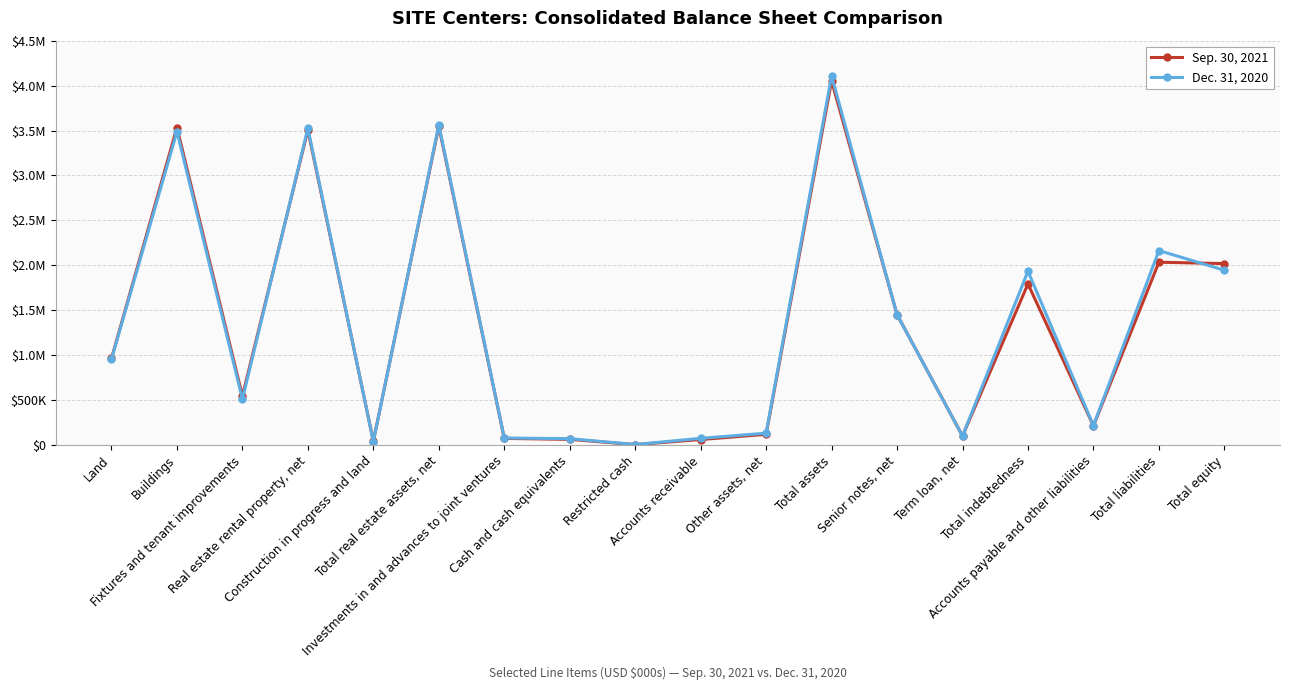

What value does the Dec. 31, 2020 series have at Total real estate assets, net, to the nearest 10?

3562330